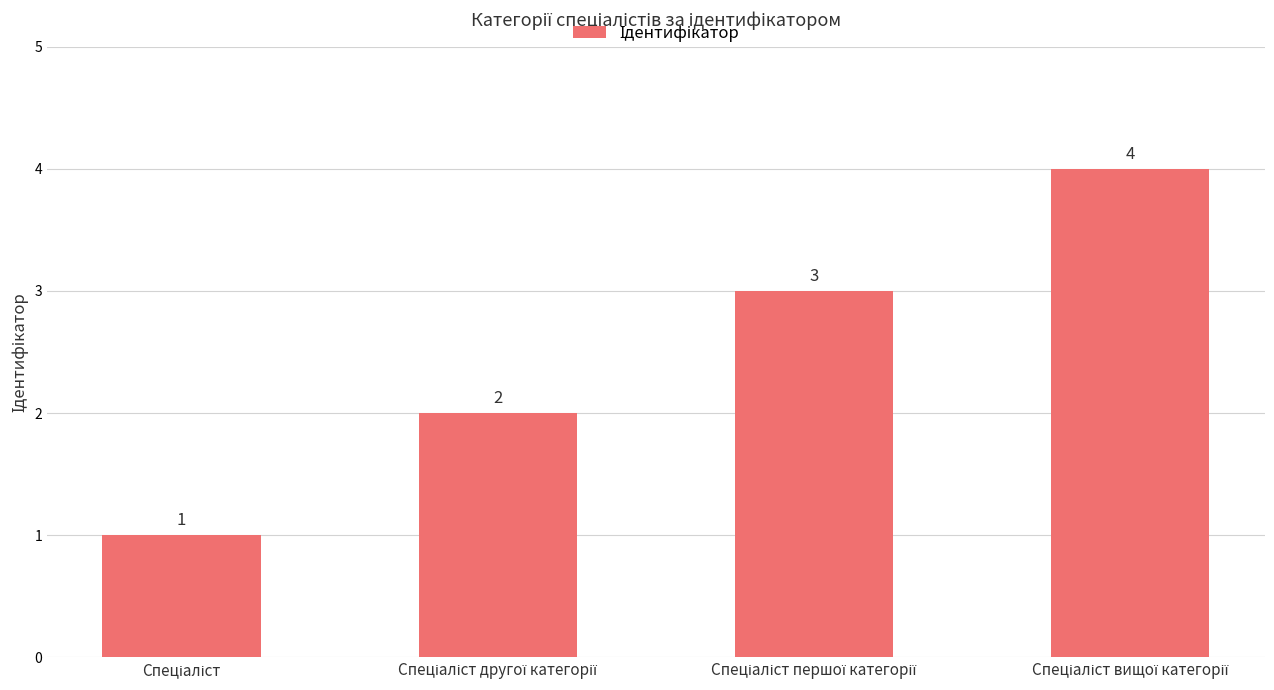

How many data points does each series have?

4